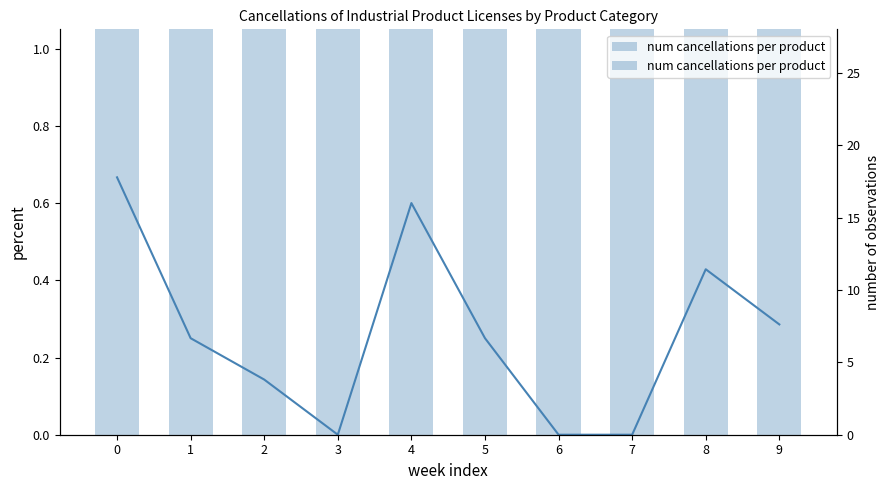

What is the value of the num cancellations per product bar at the 8th from the left?

3.0